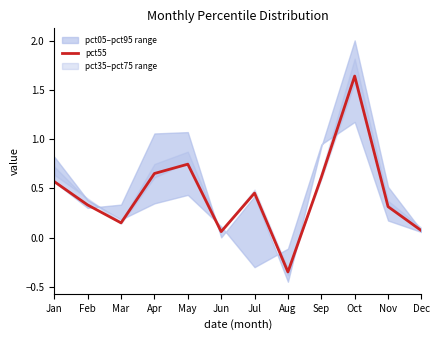

What is the change in value from Feb to Sep?

+0.3